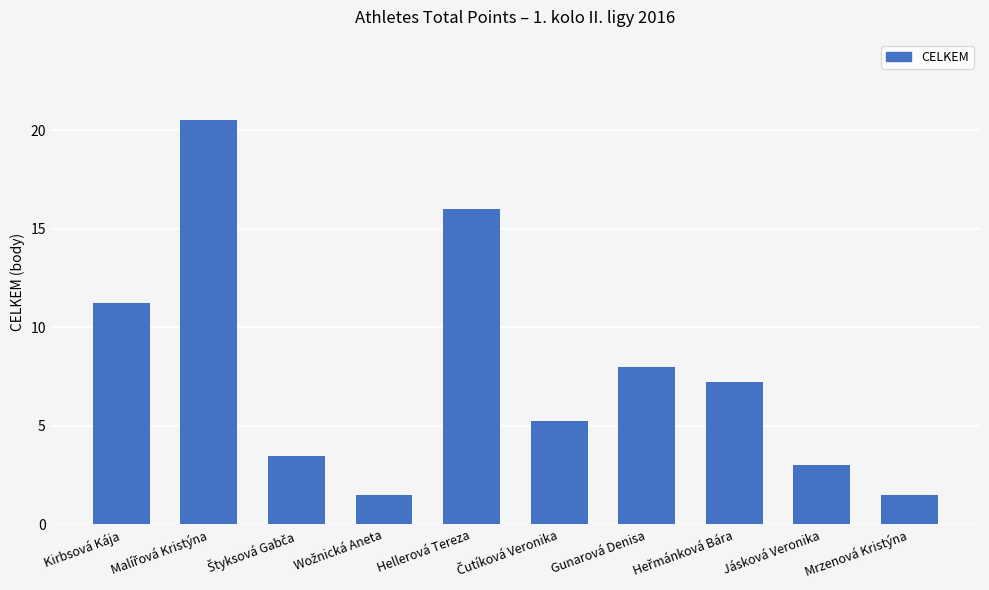

What is the change in value from Jásková Veronika to Mrzenová Kristýna?

-1.5